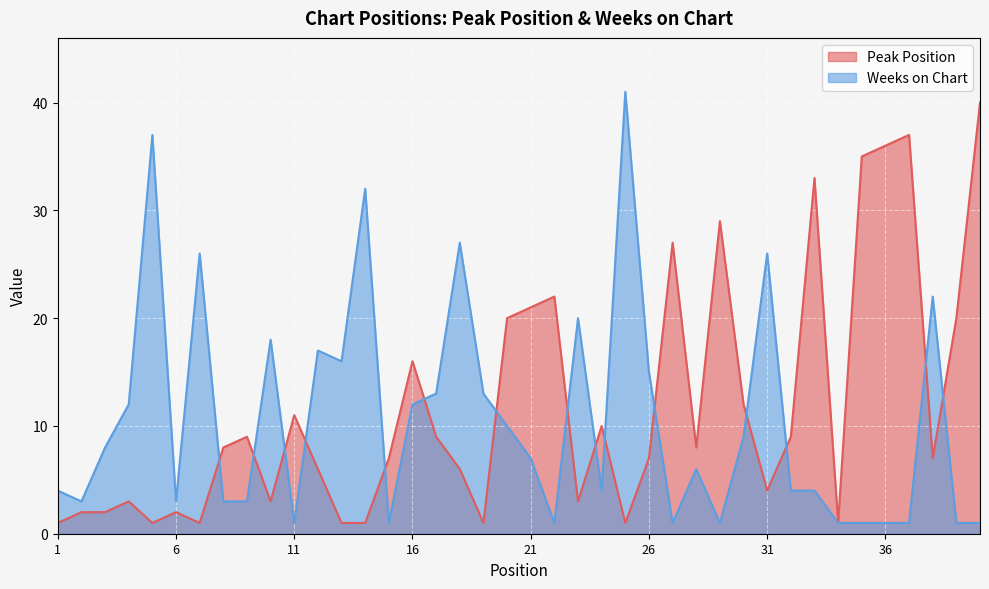

The Weeks on Chart series shows 32 at 14. True or false?

True